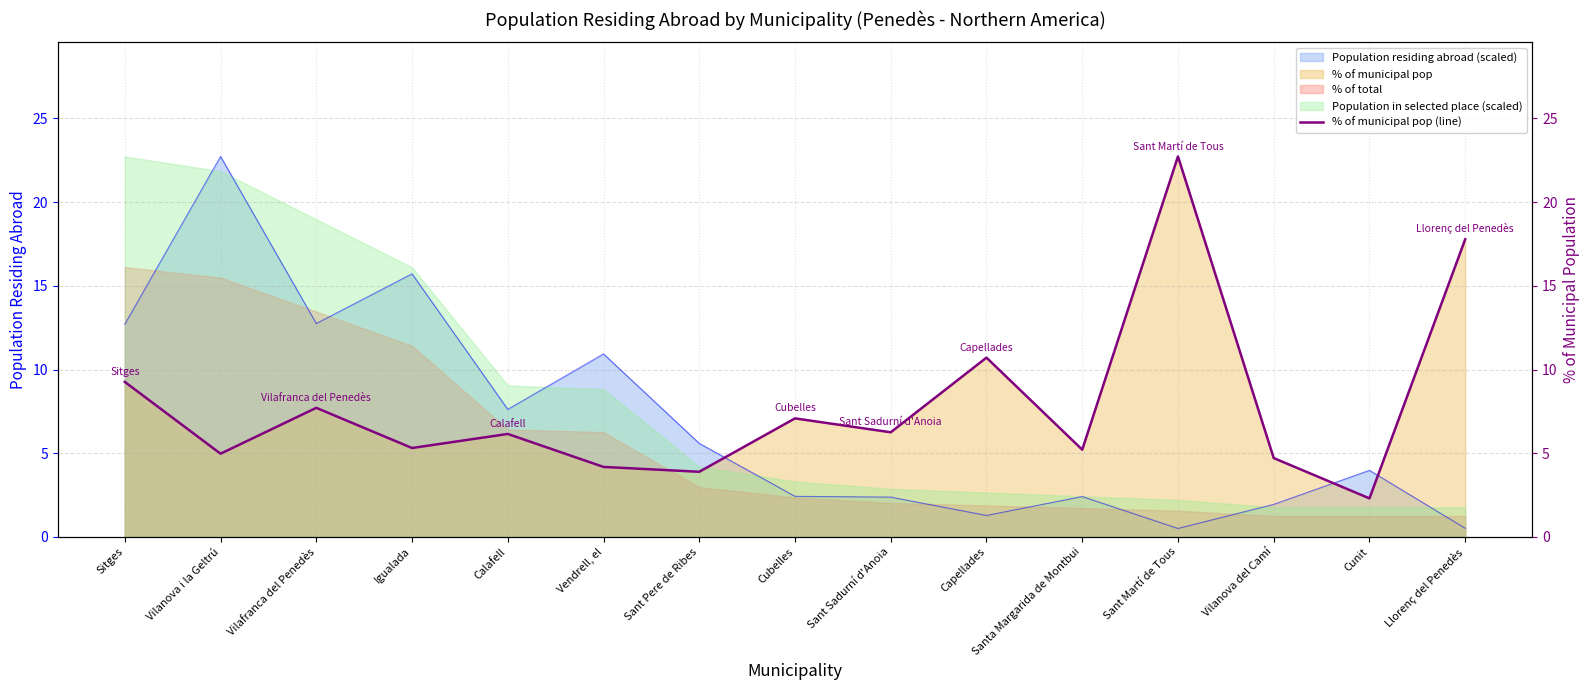

Where does the data first go above 6?

Sitges